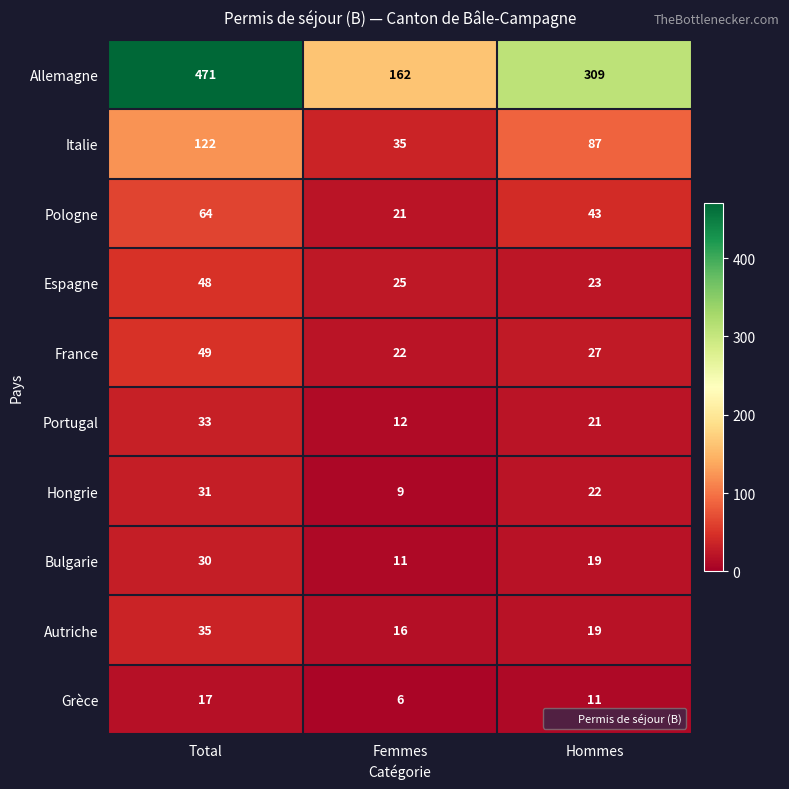

At which label is Grèce closest to 11?

Hommes